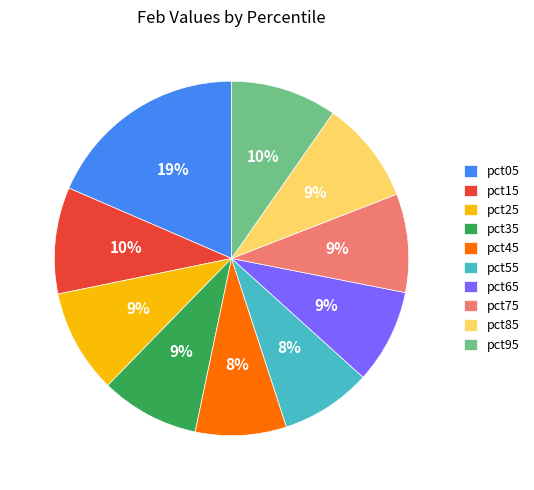

The pct95 slice represents 18% of the pie. True or false?

False